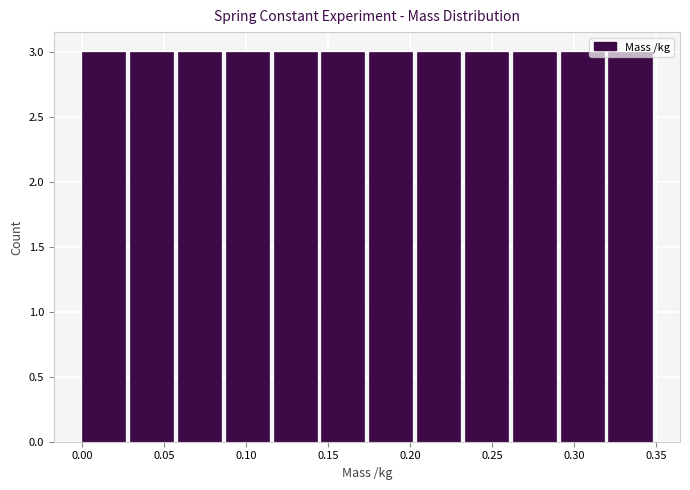

Reading left to right, list every bar in this chart as the range it spans on the x-axis followed by its height. Neither the bar edges nor the heights are printed on the chart, so give them approximately, as read against the axes.

0.000 to 0.030: 3
0.030 to 0.060: 3
0.060 to 0.090: 3
0.090 to 0.115: 3
0.115 to 0.145: 3
0.145 to 0.175: 3
0.175 to 0.205: 3
0.205 to 0.235: 3
0.235 to 0.265: 3
0.265 to 0.290: 3
0.290 to 0.320: 3
0.320 to 0.350: 3